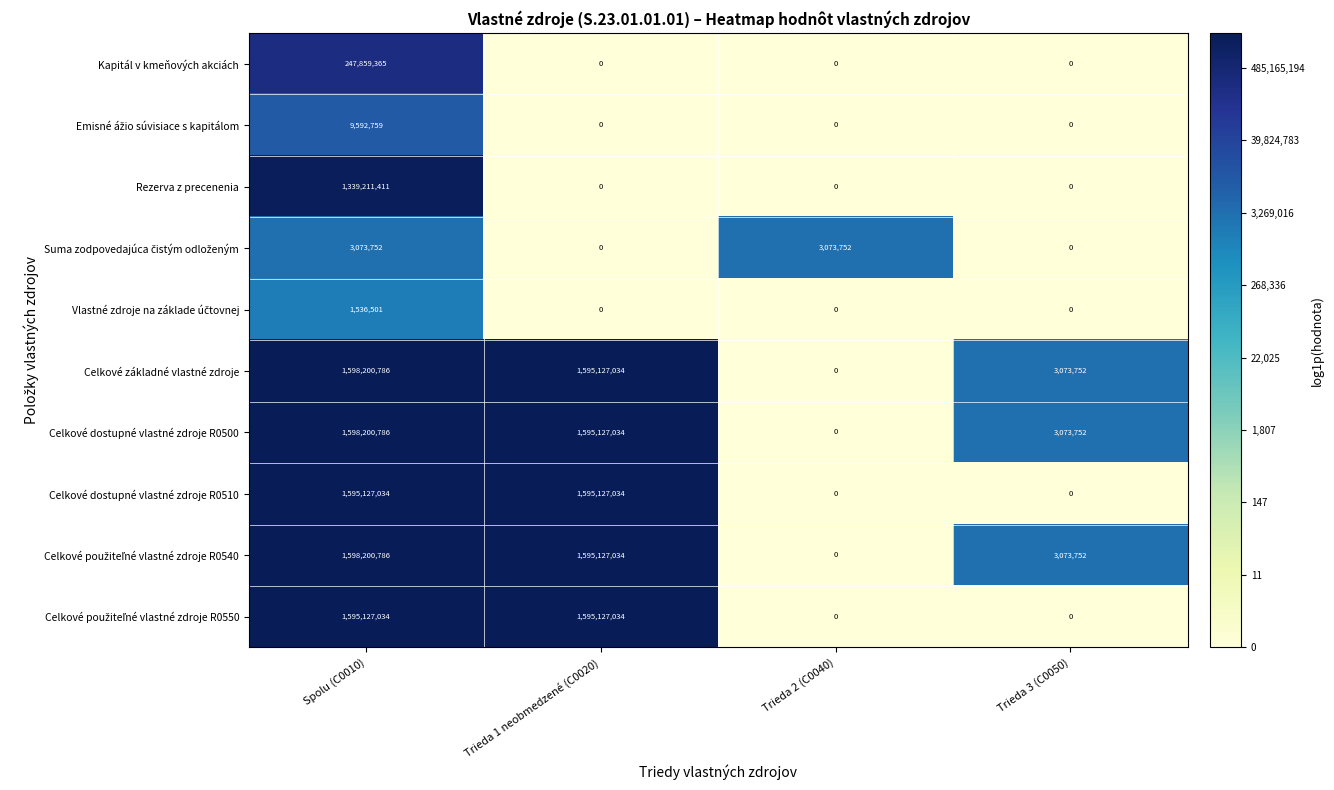

What is the difference between the second highest and second lowest values in the Celkové základné vlastné zdroje series?

1592053282